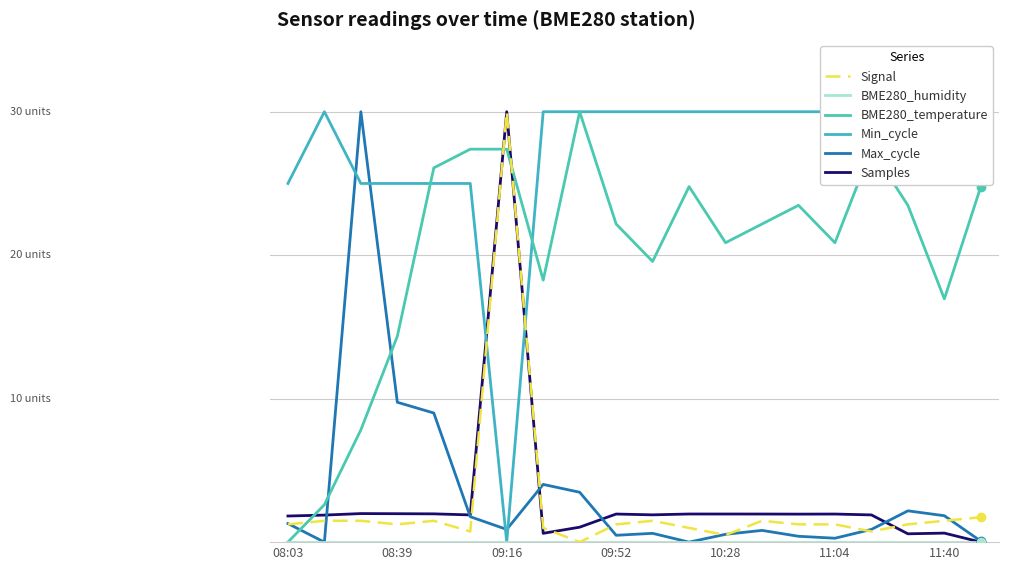

List the series in order of their peak value, highest first.

Samples, Max_cycle, Min_cycle, BME280_temperature, Signal, BME280_humidity